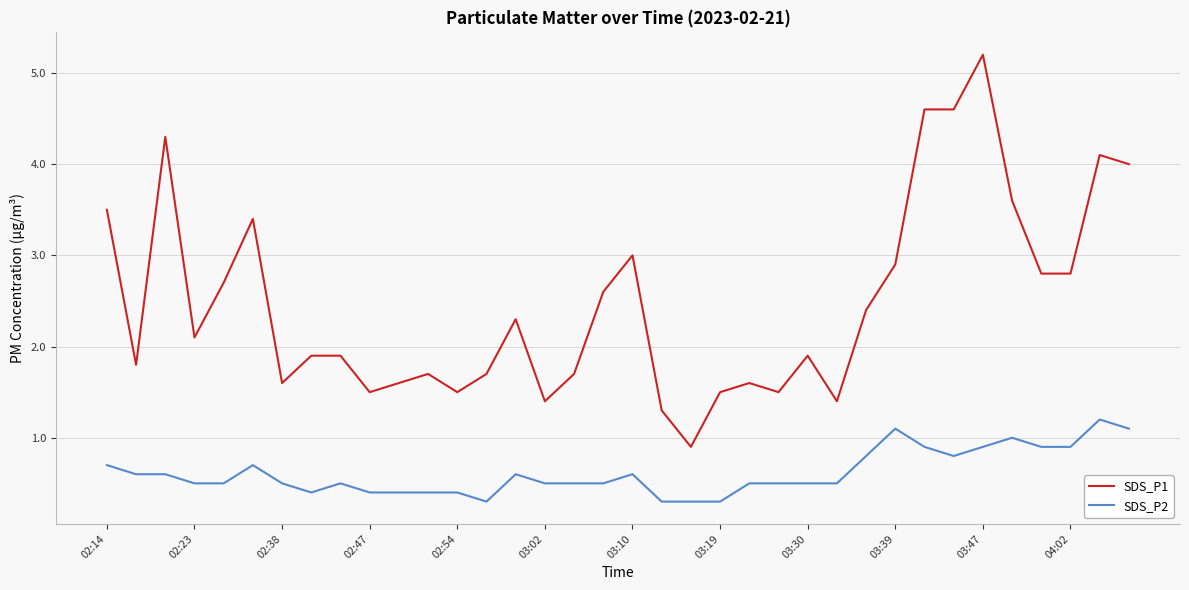

Which series has the largest total across all categories?

SDS_P1